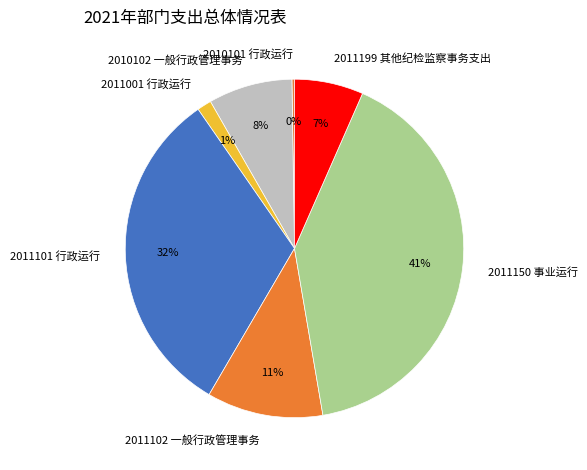

Does 2010102 一般行政管理事务 account for over 50% of the chart?

No